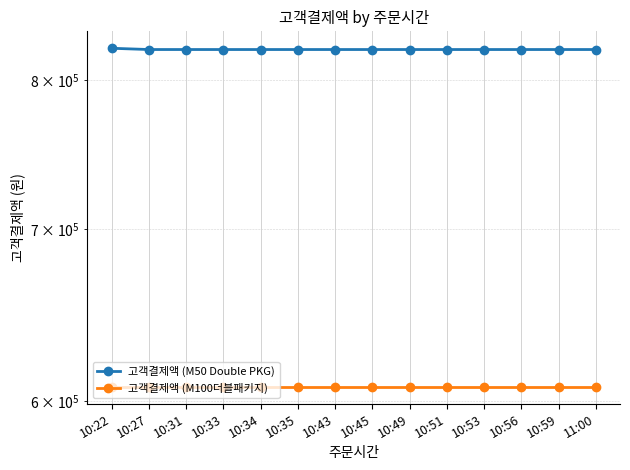

At which label does 고객결제액 (M100더블패키지) reach its peak?

10:22